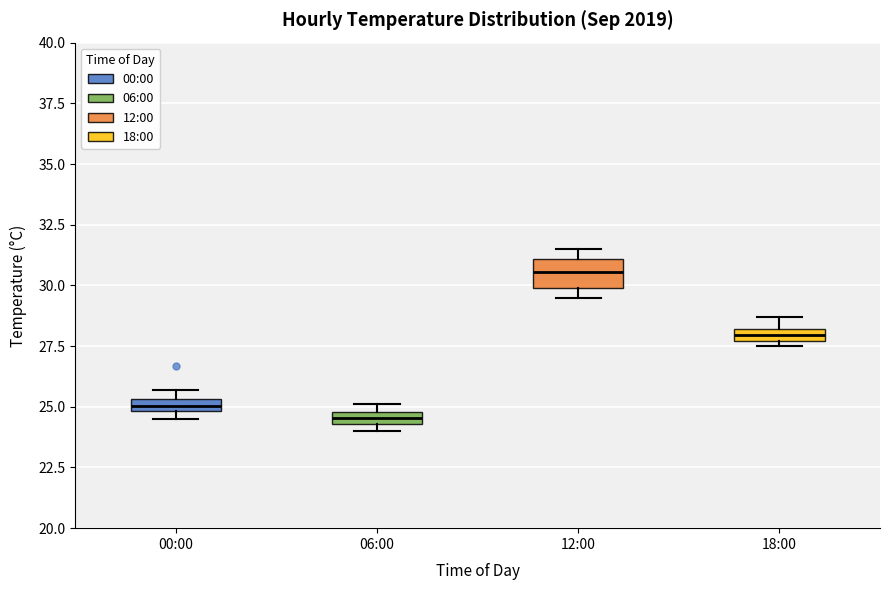

Where is the upper edge of the box for 00:00 on the y-axis? The values are not printed on the chart, so give them approximately, as read against the axis.

25.5